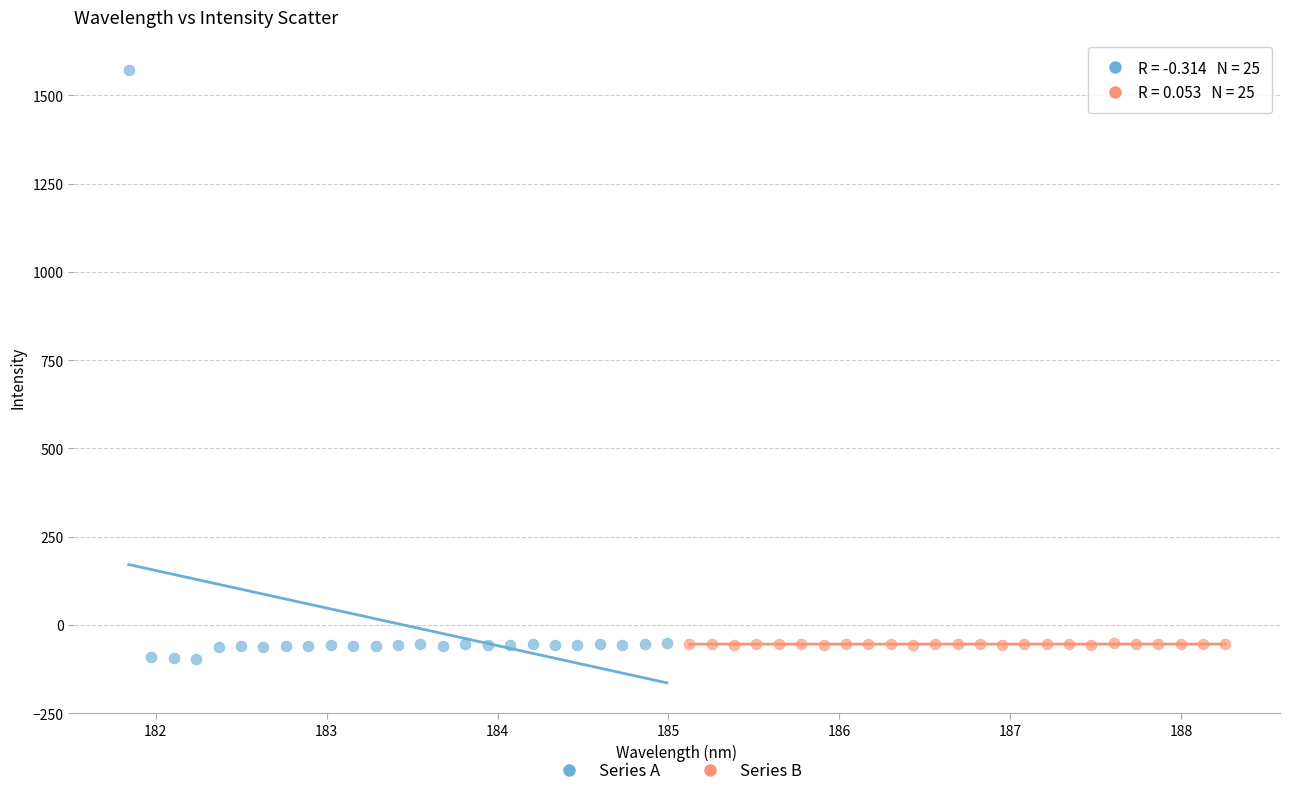

Which series reaches the maximum Y coordinate?

Series A